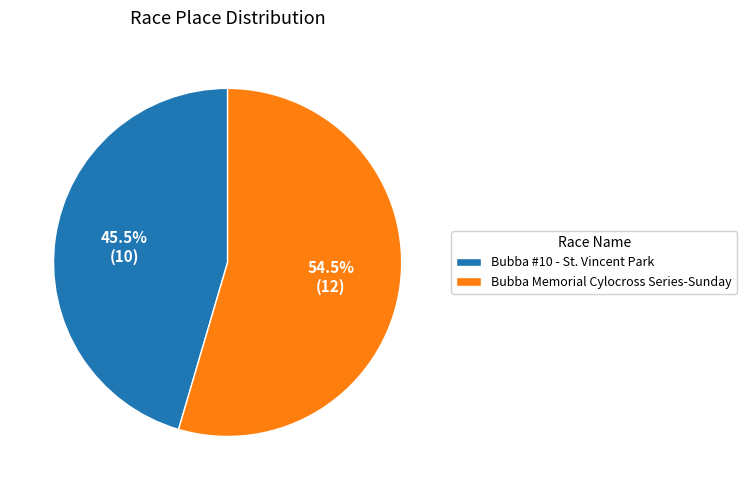

How many slices are in this pie chart?

2